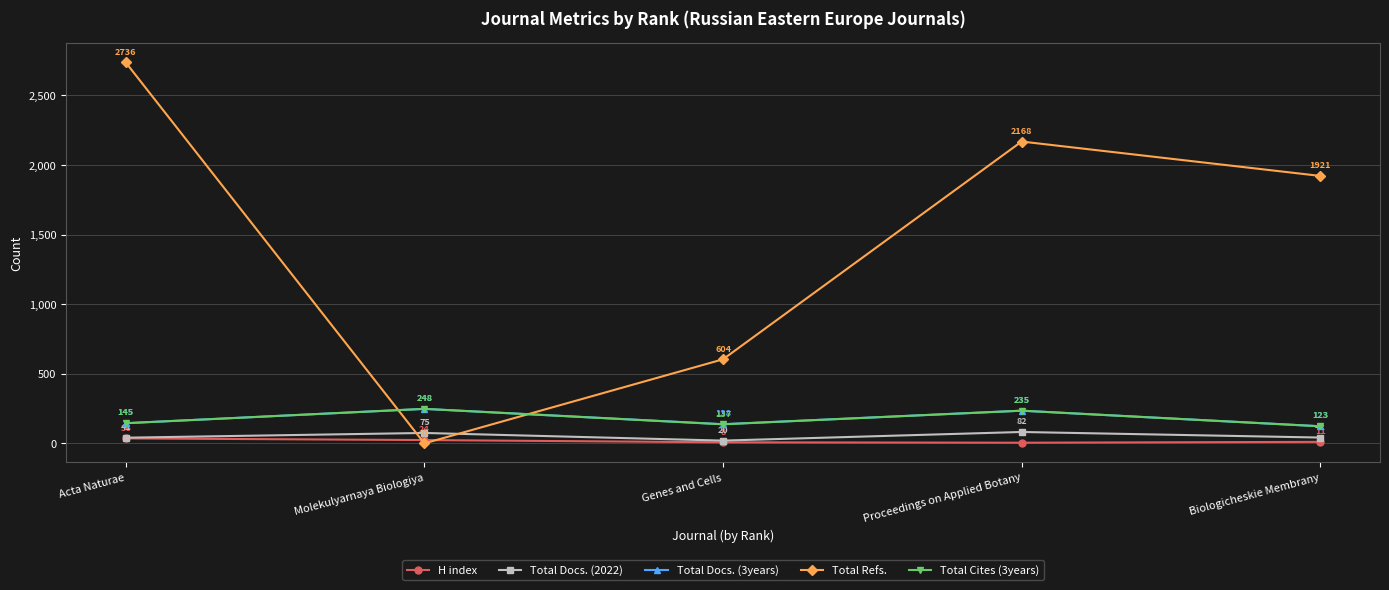

What is the sum of all Total Docs. (2022) values?

260